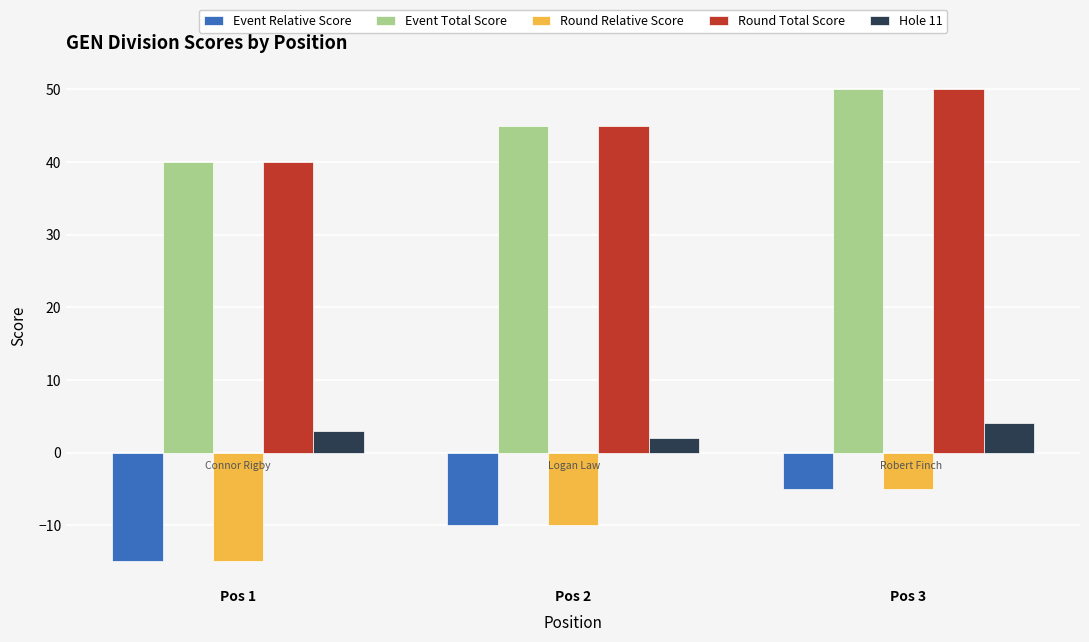

Count the number of categories in the chart.

3